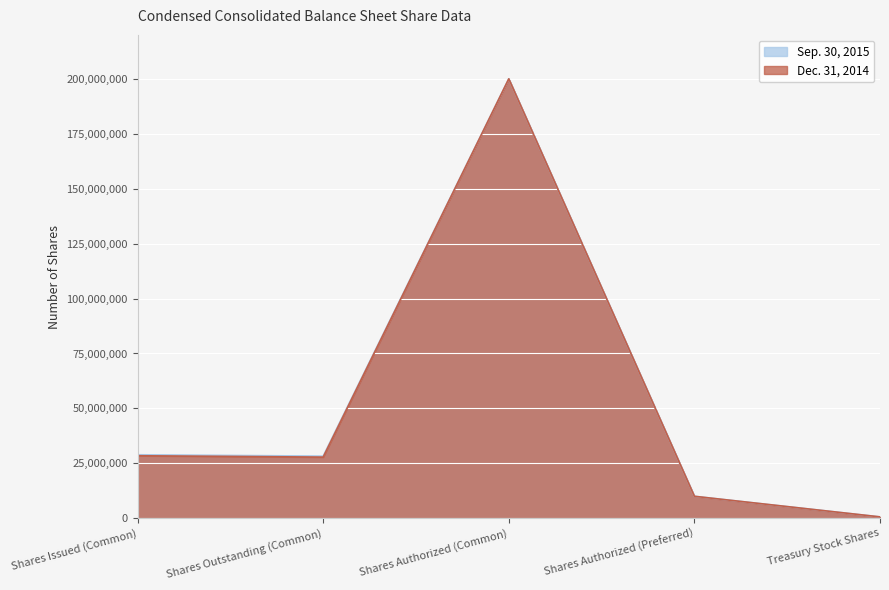

At which category does Sep. 30, 2015 reach its first local valley?

Shares Outstanding (Common)